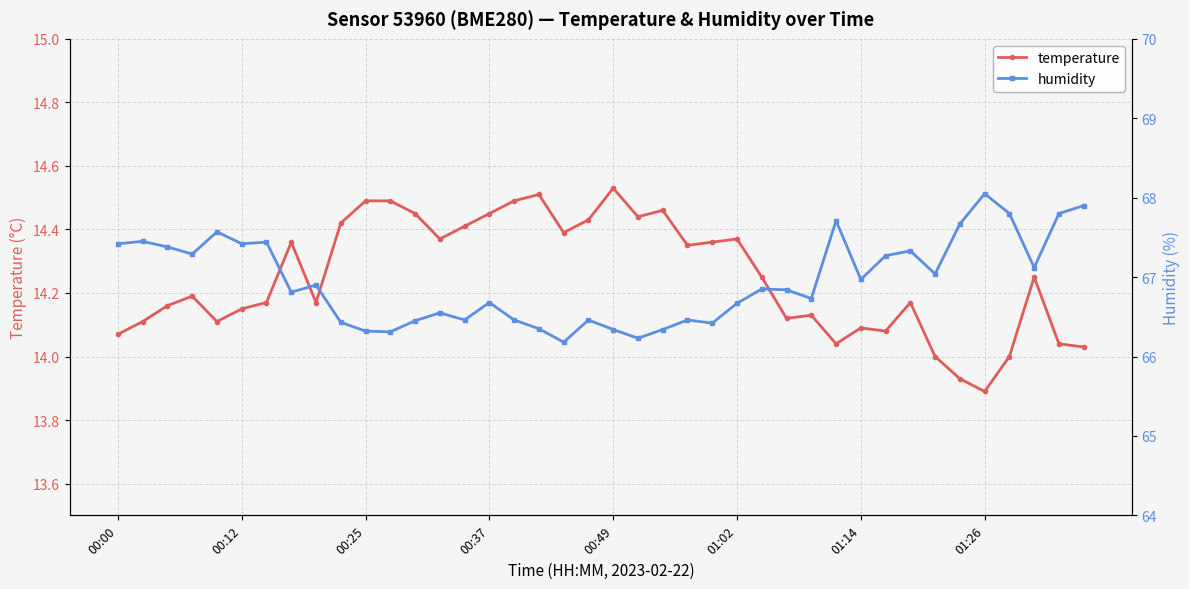

The value of temperature at 01:26 is 13.9. True or false?

True